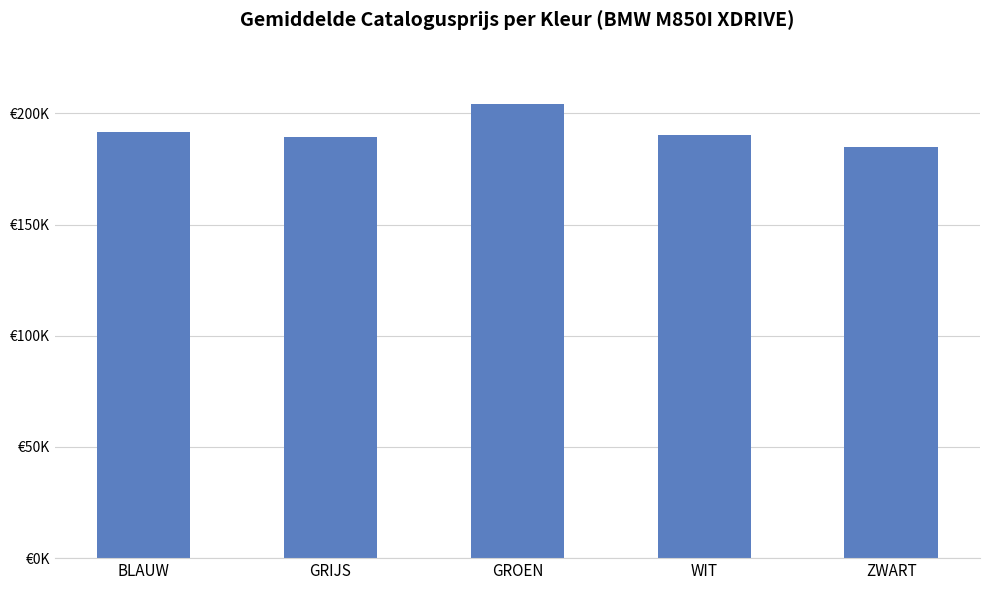

Is it true that the value at BLAUW is 191480?

True